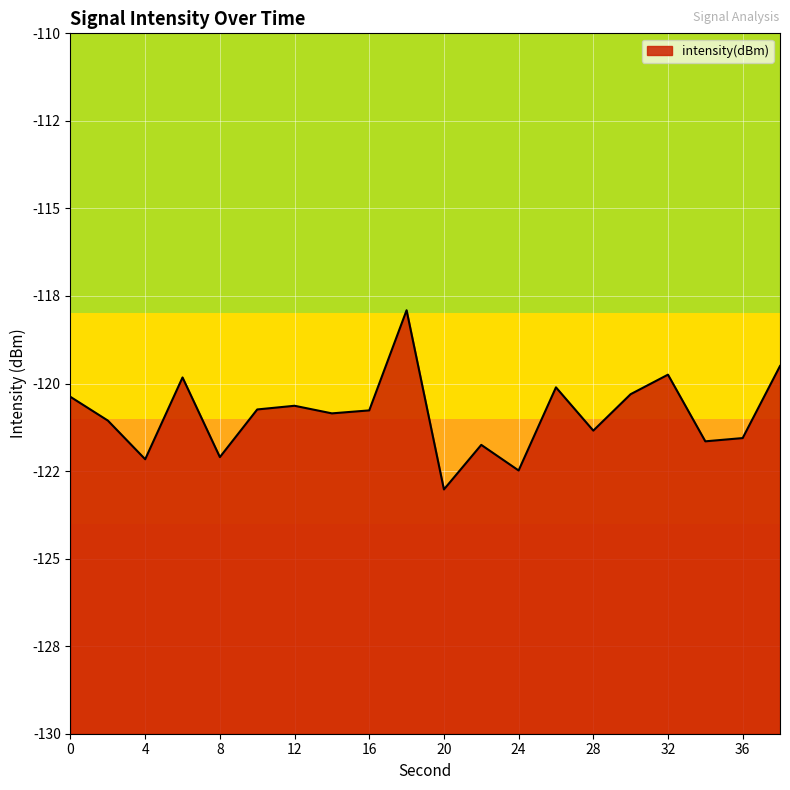

How many distinct data groups are displayed?

1